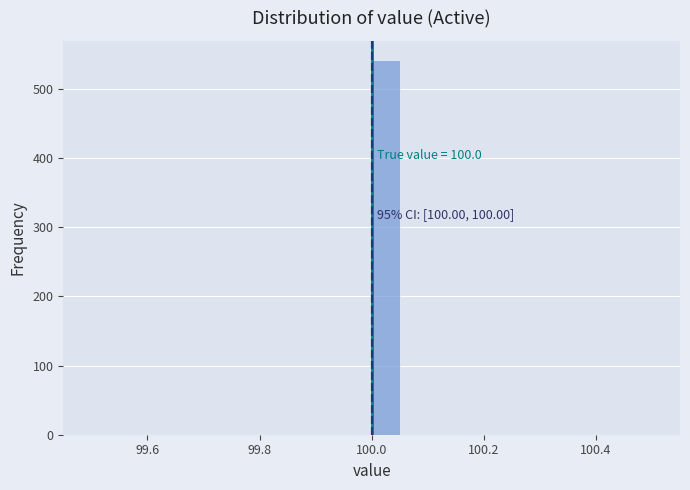

Around what value on the x-axis is the tallest bar? Give the approximate position of its centre, as read against the axis.

100.02